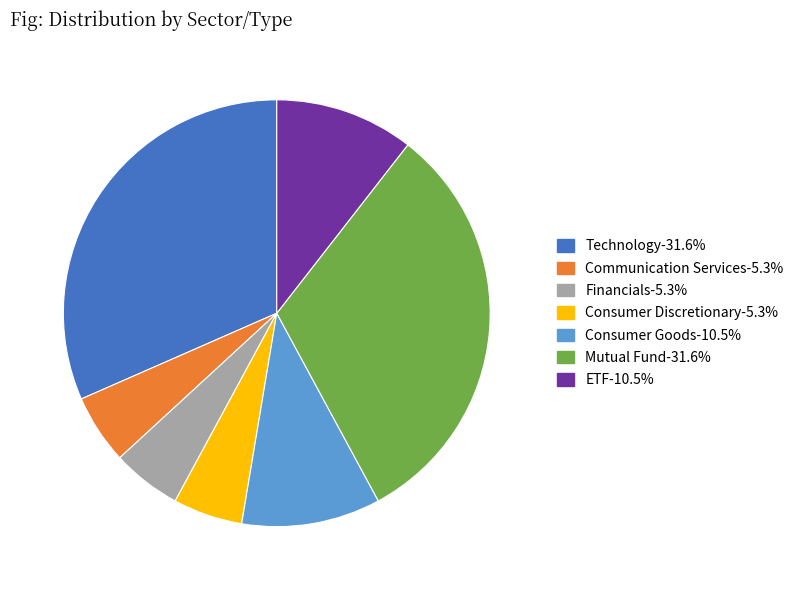

Between Financials and ETF, which is larger?

ETF